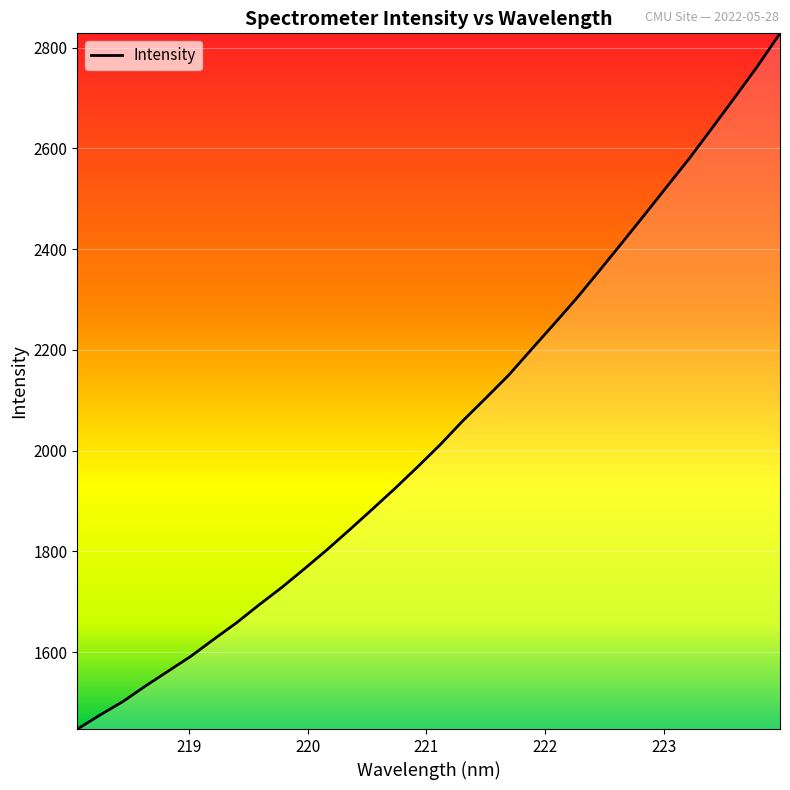

What is the smallest value displayed?

1447.4